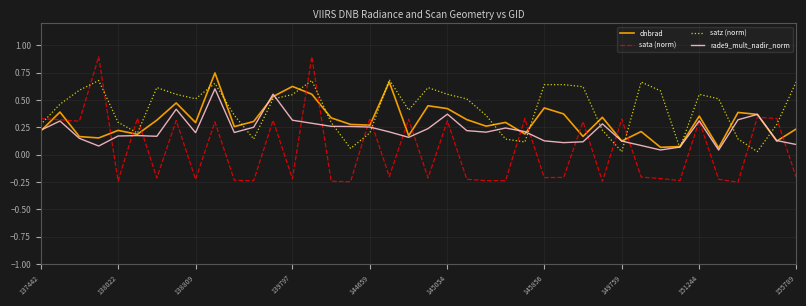

What are all the series names shown in the legend?

dnbrad, sata (norm), satz (norm), rade9_mult_nadir_norm